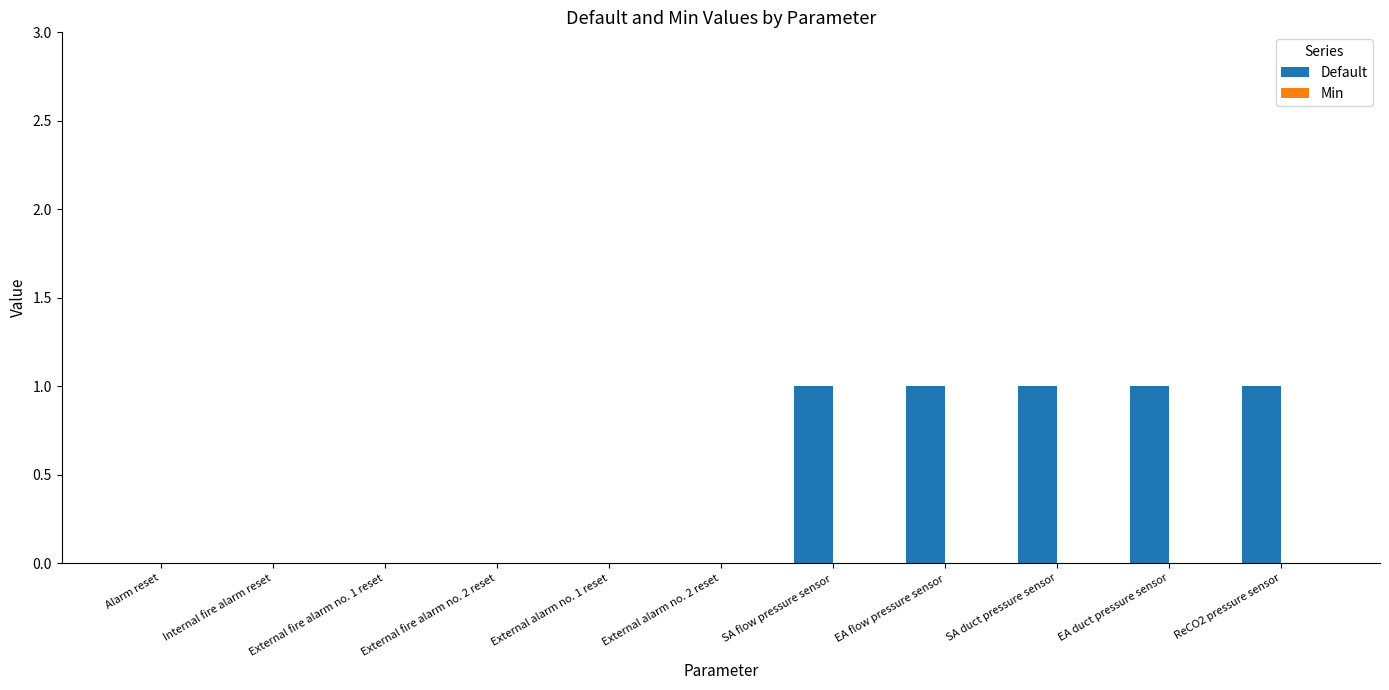

What is the sum of all values?

5